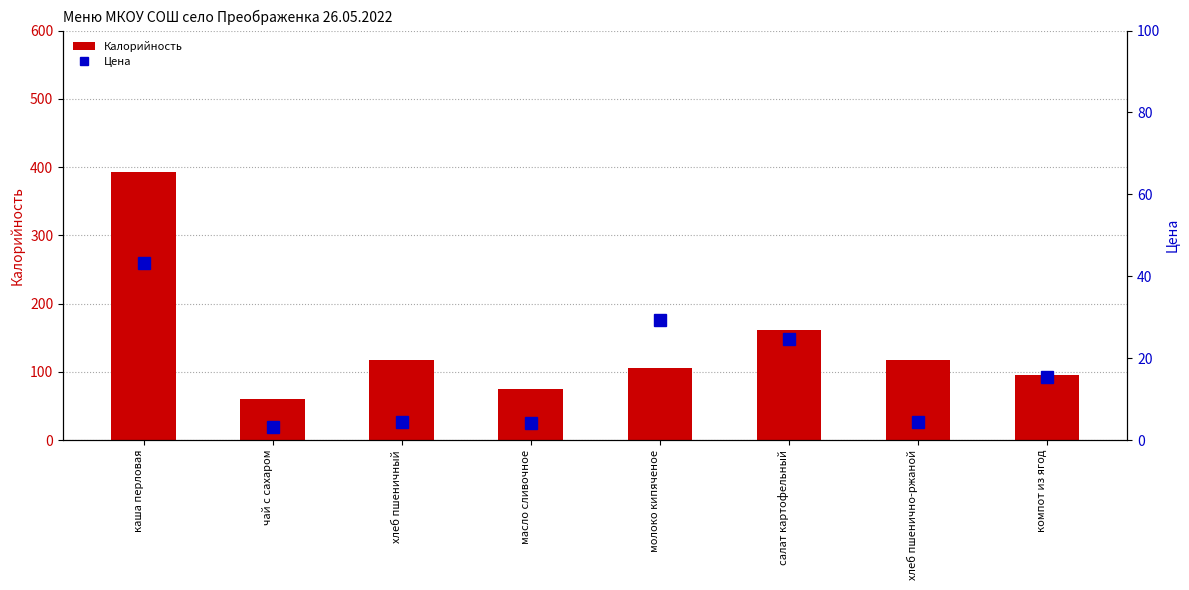

What is the label of the 7th bar from the left?

хлеб пшенично-ржаной